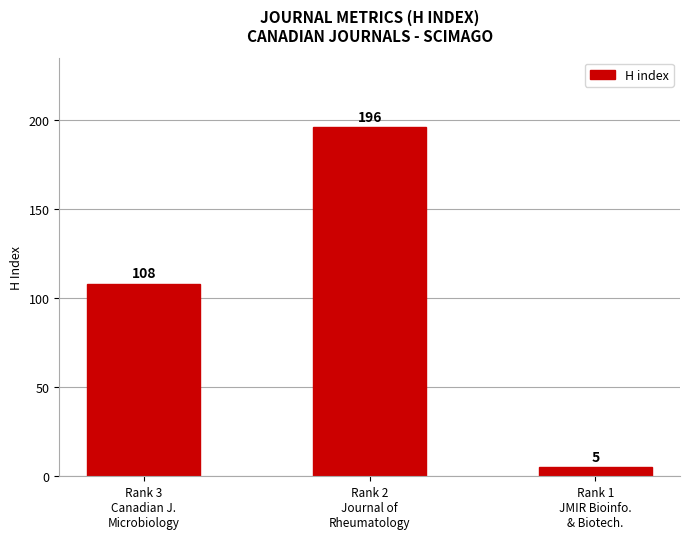

Is it true that the value at Rank 1
JMIR Bioinfo.
& Biotech. is 5?

True